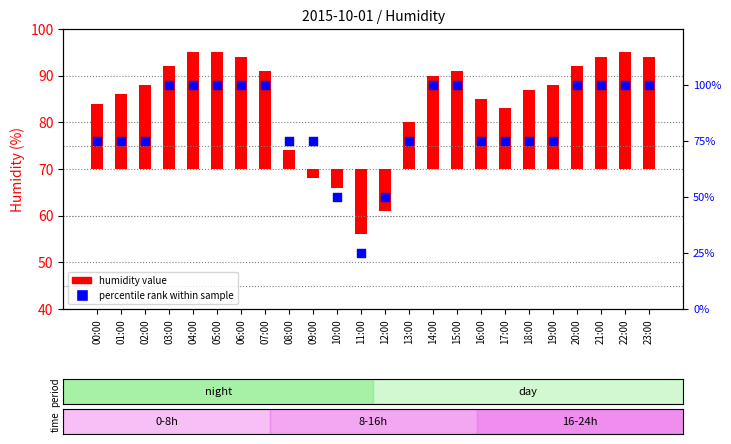

Which series contains the lowest Y value?

humidity value